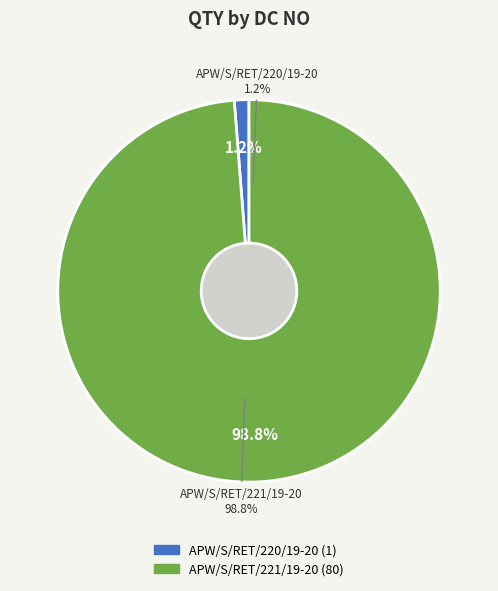

To the nearest percent, what portion does APW/S/RET/220/19-20 represent?

1%